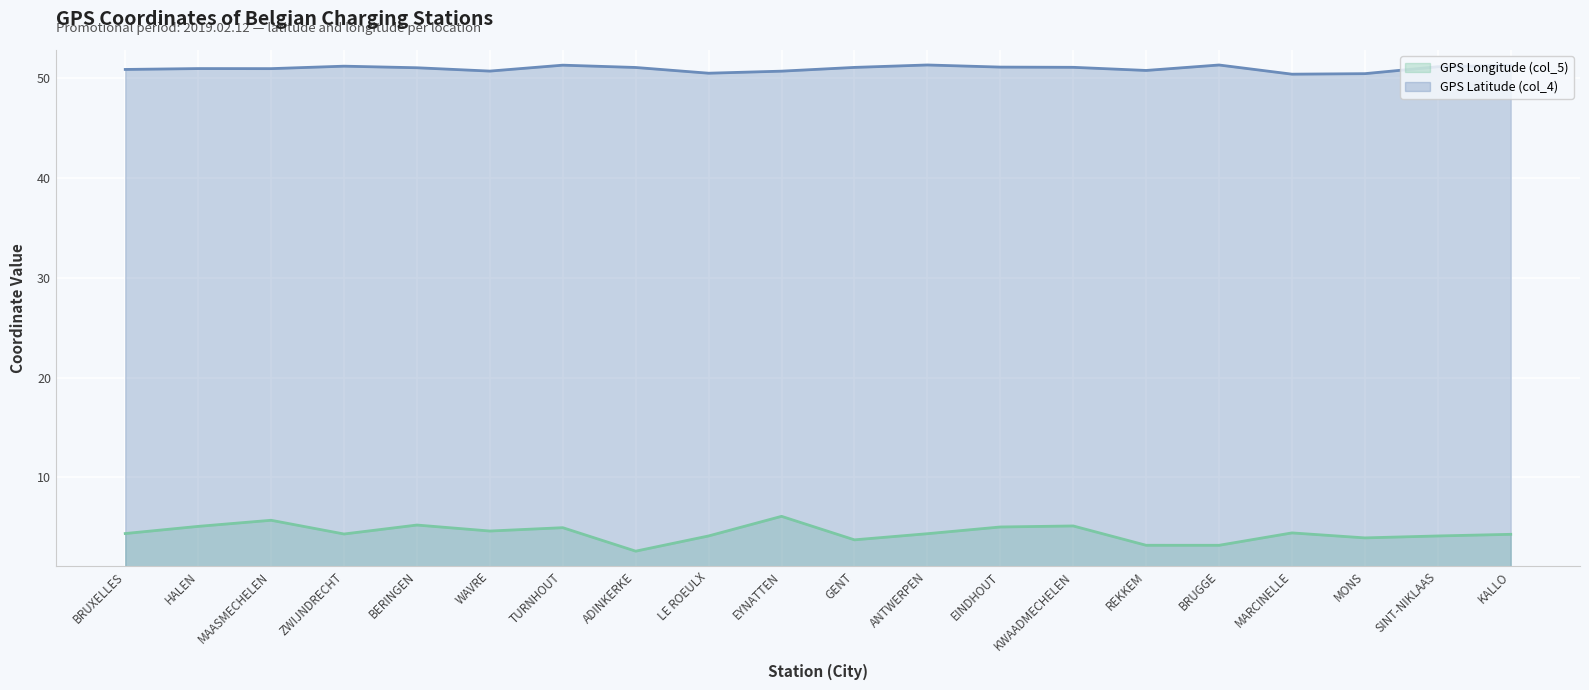

How many data points in GPS Longitude (col_5) are less than 4?

5